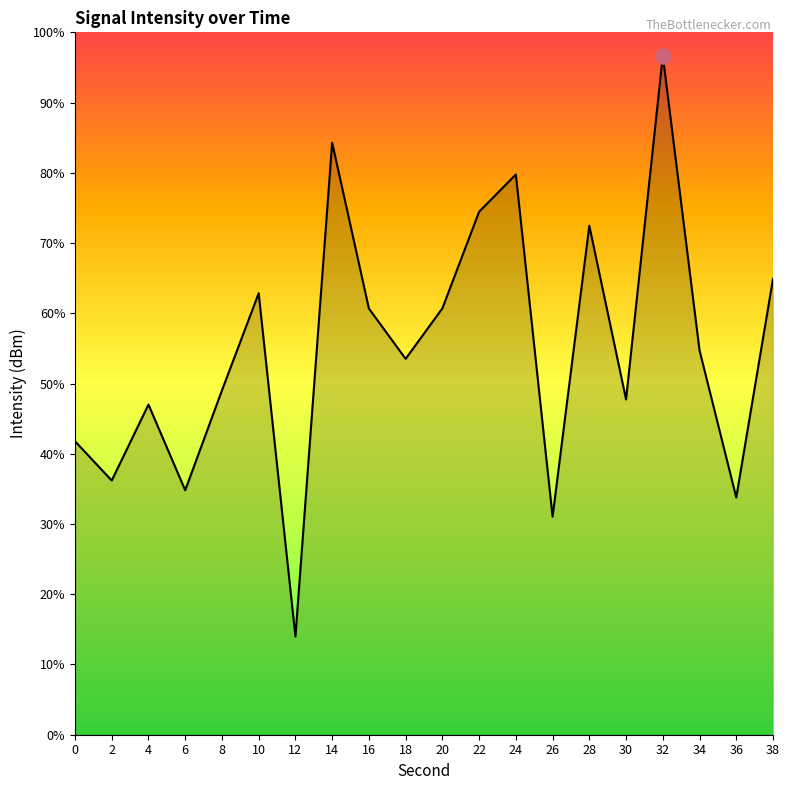

Which has a higher value, 26 or 34?

34